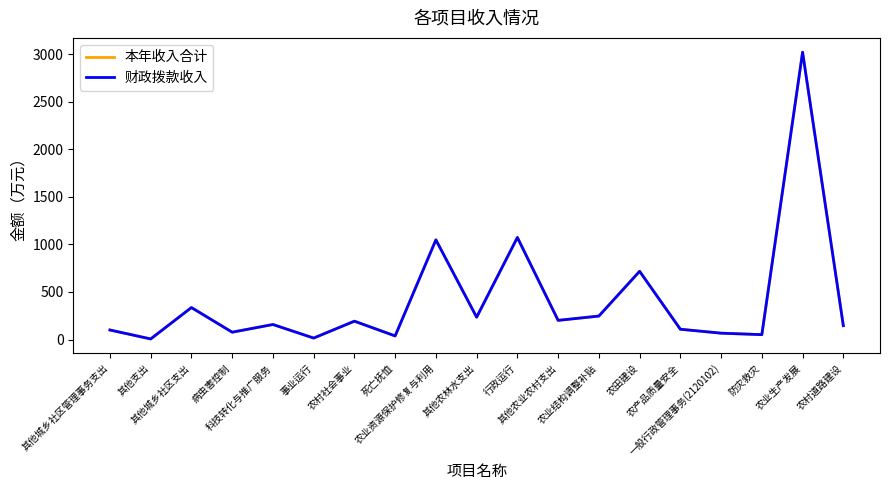

What value does the 财政拨款收入 series have at 农村社会事业?

192.7